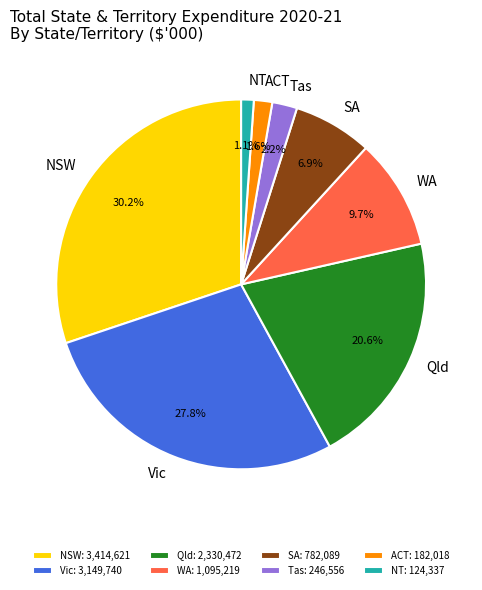

To the nearest percent, what portion does WA represent?

10%